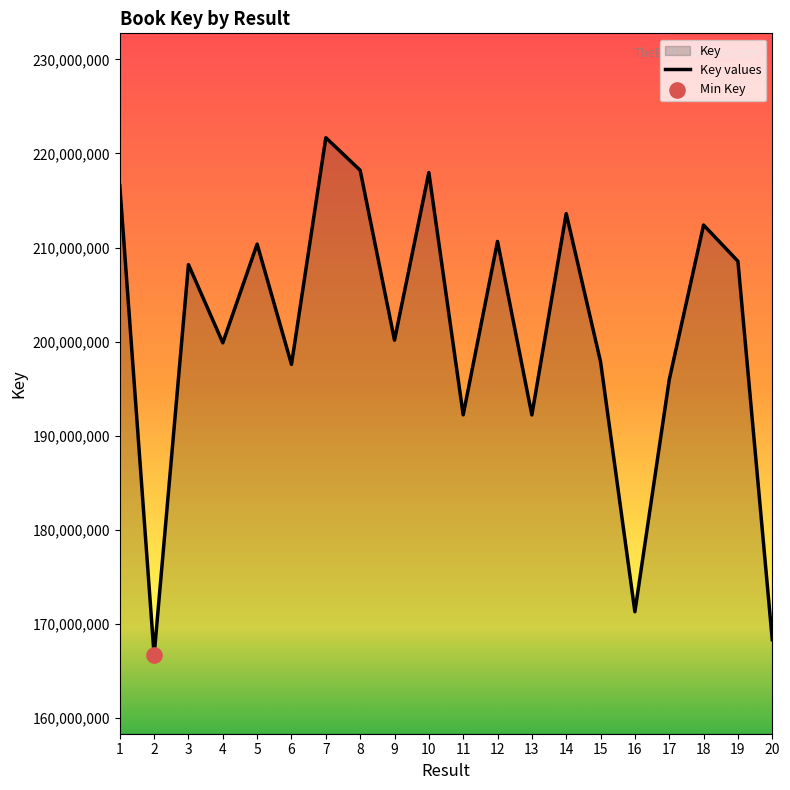

What is the ratio of the value at 20 to the value at 18?

0.8